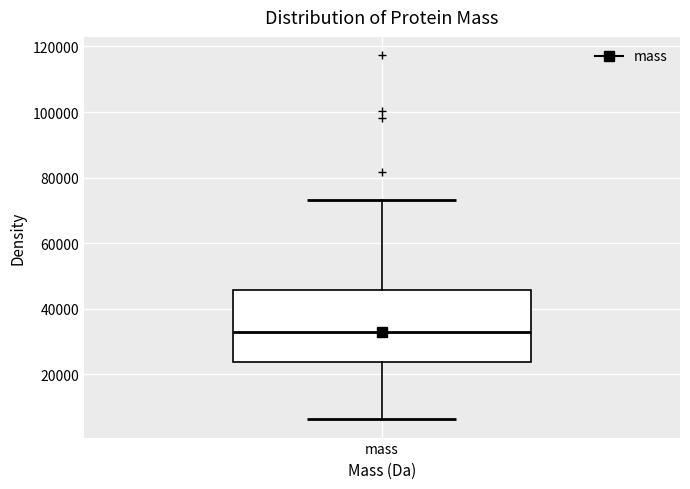

Where does the lower whisker of the box for mass end on the y-axis? The values are not printed on the chart, so give them approximately, as read against the axis.

6000